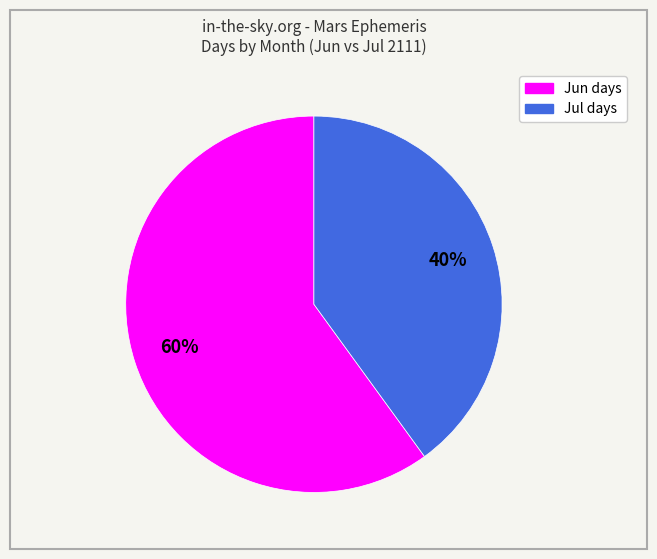

To the nearest percent, what is the average slice percentage?

50%